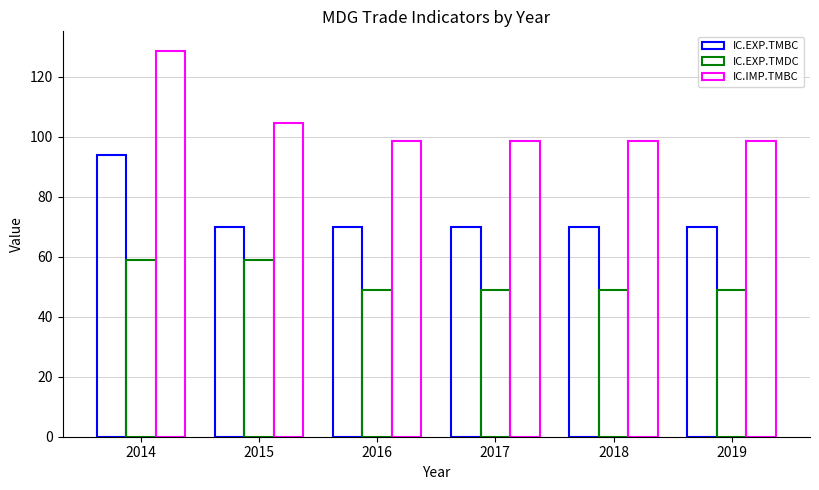

How many bars are there in each group?

3